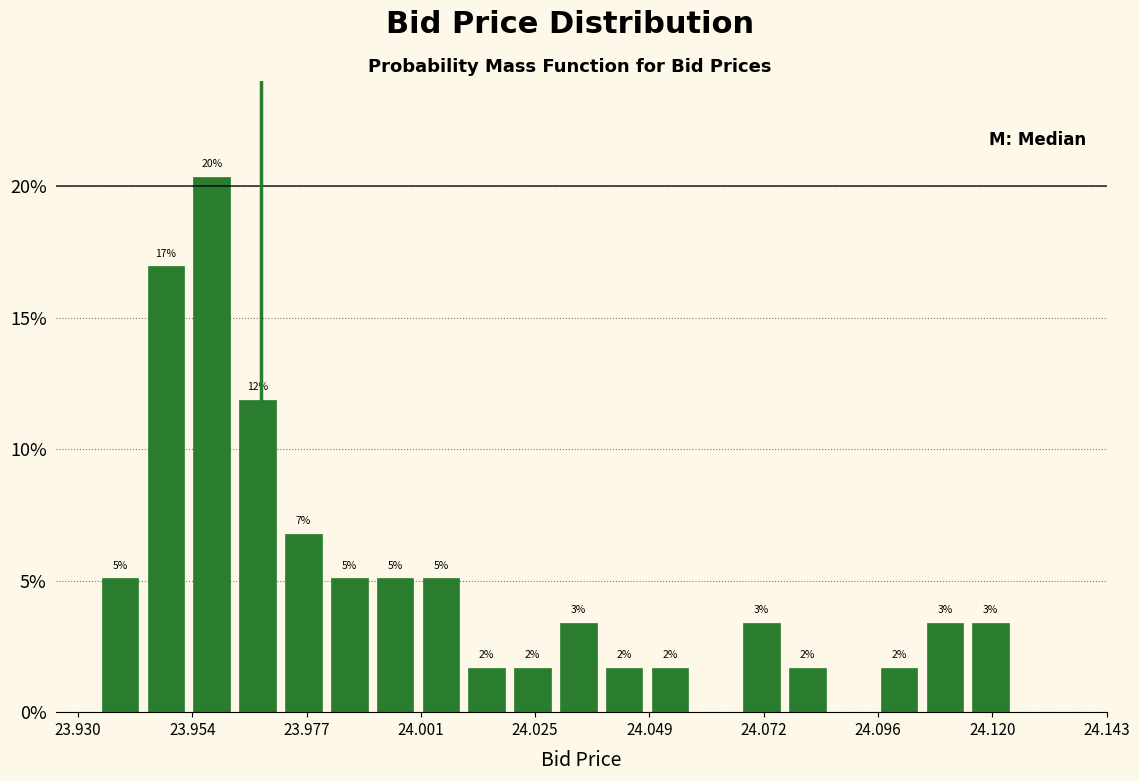

Read against the x-axis, roughly where is the centre of the tallest bar?

23.960